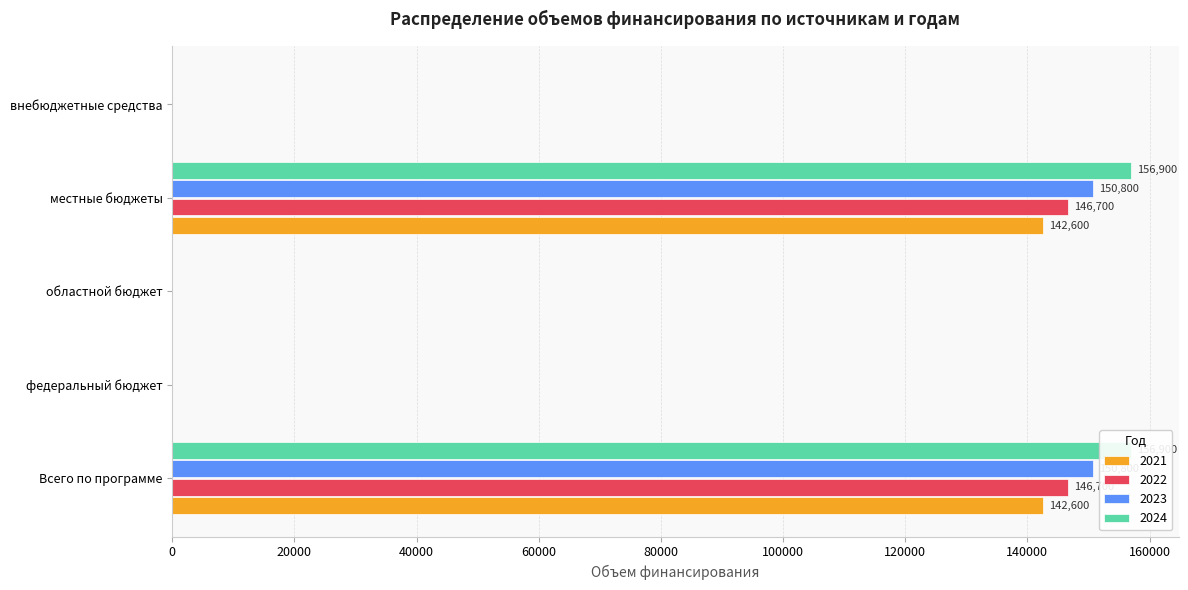

True or false: 2022 has a value of 0 at внебюджетные средства.

True